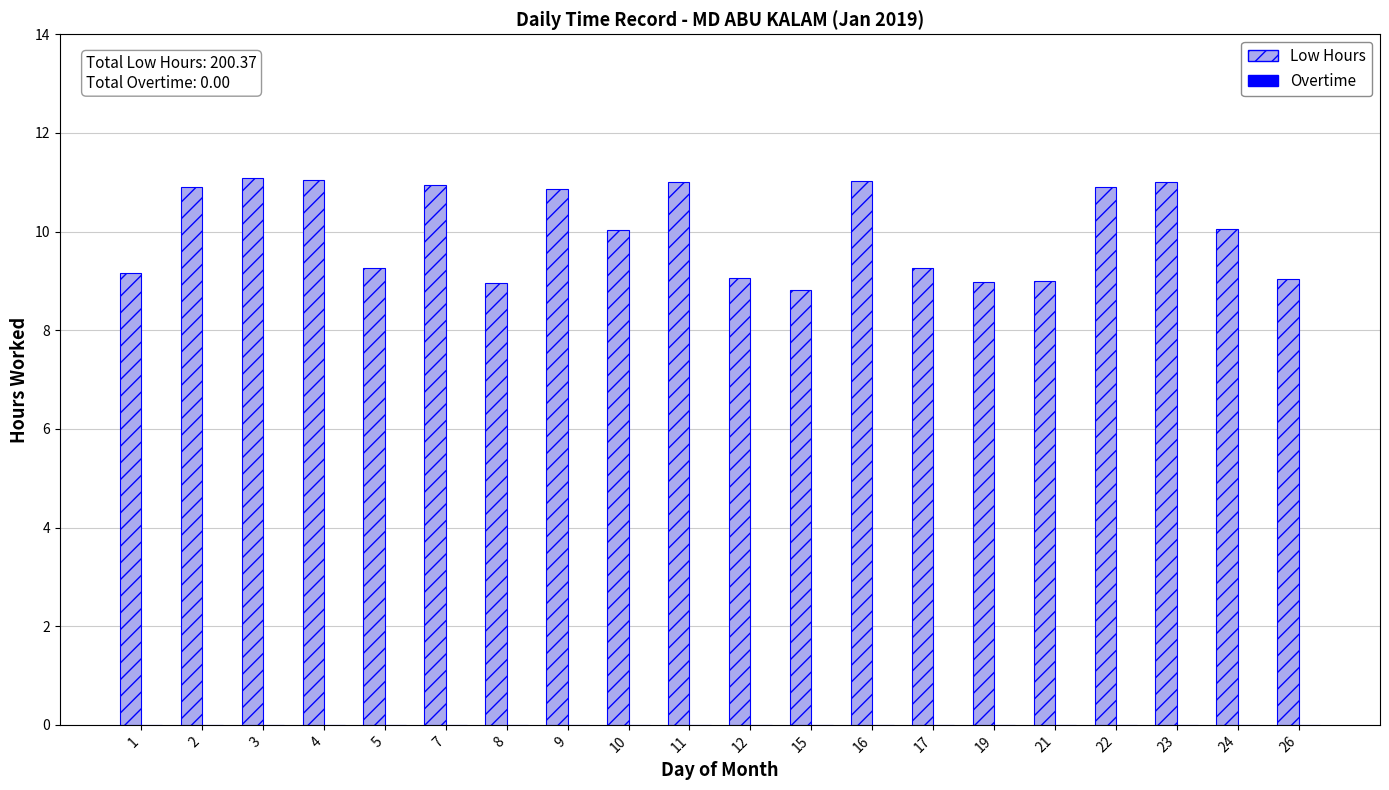

Approximately how many times larger is the value at 24 compared to 26?

1.1